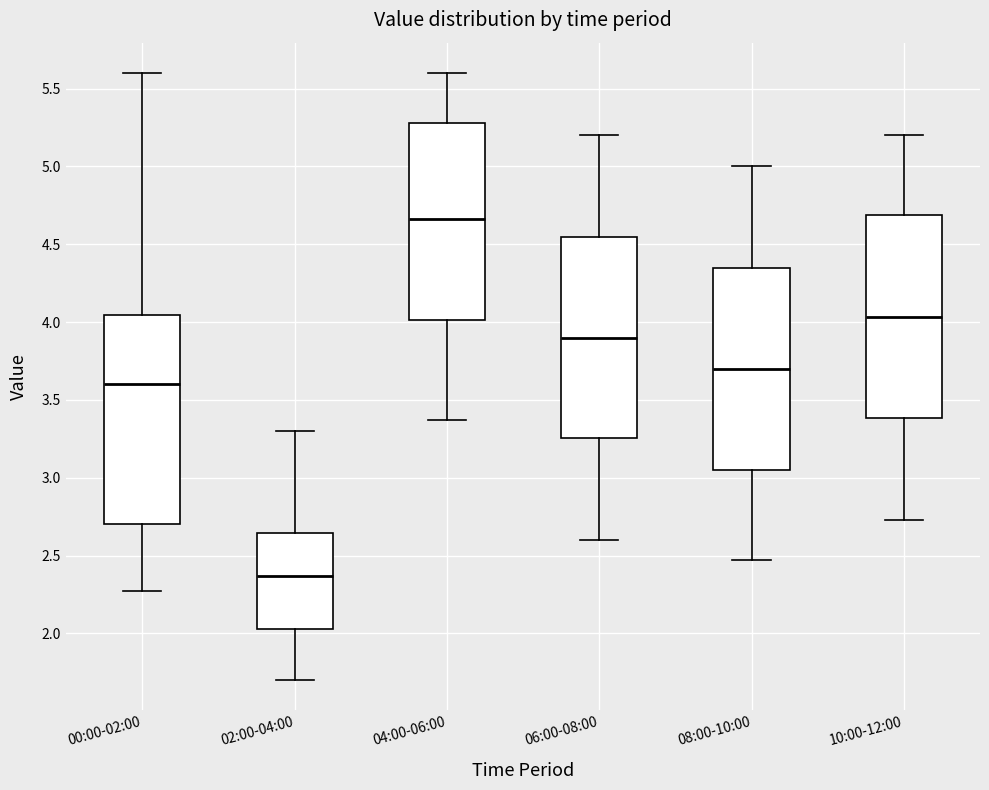

Where does the upper whisker of the box for 08:00-10:00 end on the y-axis? The values are not printed on the chart, so give them approximately, as read against the axis.

5.00